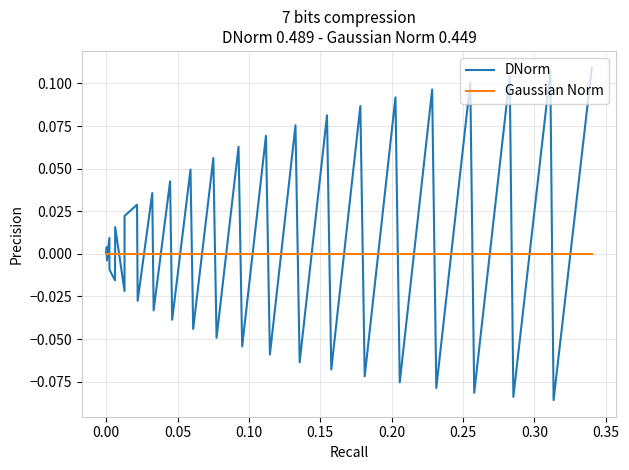

What are all the series names shown in the legend?

DNorm, Gaussian Norm